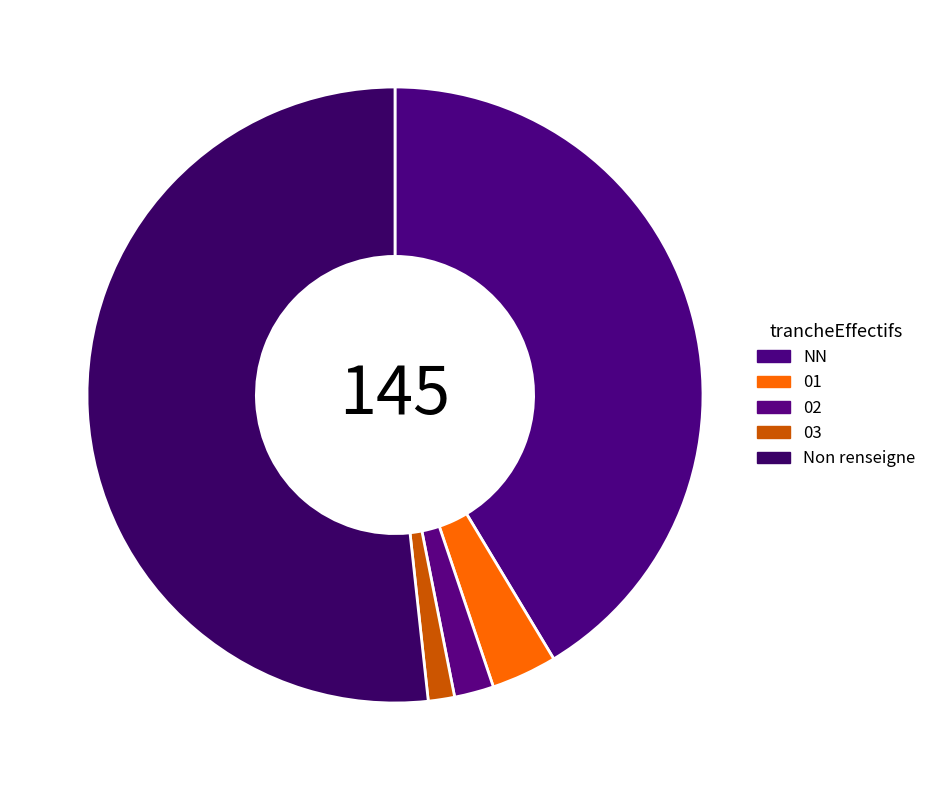

What percentage is NOT represented by 01?

96.6%